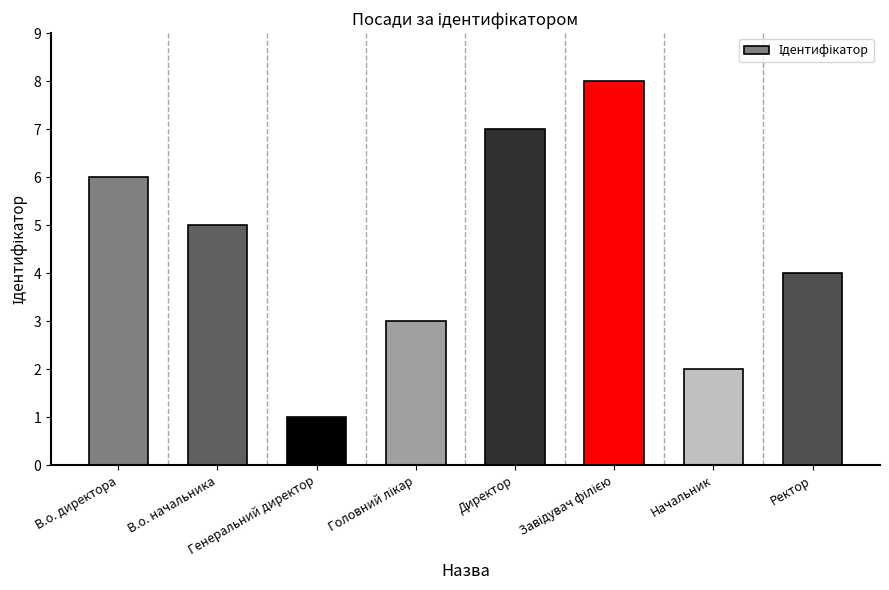

Does the chart contain stacked bars?

No